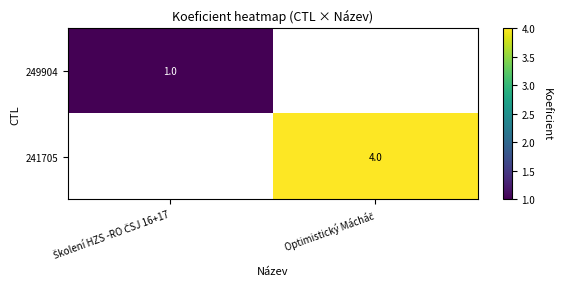

Rank the categories by 241705 value from lowest to highest.

Školení HZS -RO ČSJ 16+17, Optimistický Mácháč